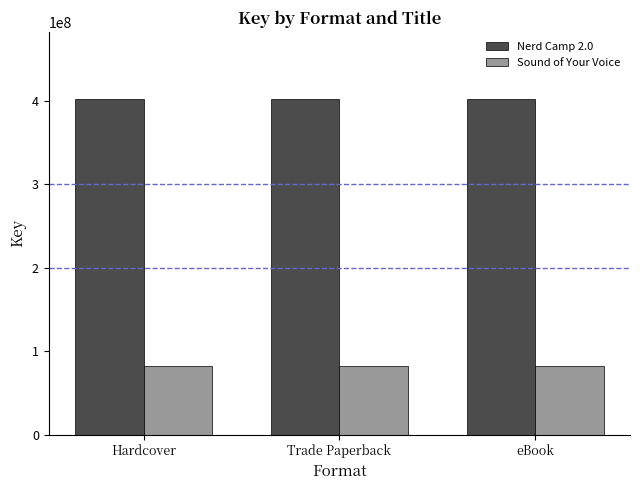

Reading left to right, transcribe all the data shown in this chart.

Nerd Camp 2.0: Hardcover=402317305	Trade Paperback=402317305	eBook=402317305
Sound of Your Voice: Hardcover=82368253	Trade Paperback=82368253	eBook=82368253